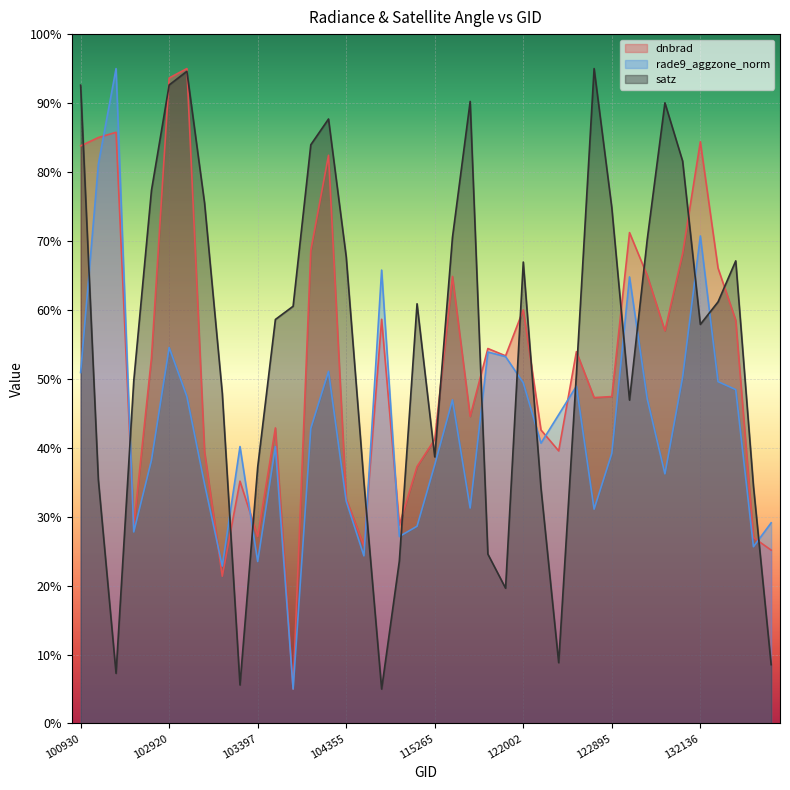

At which label is rade9_aggzone_norm closest to 50?

131961